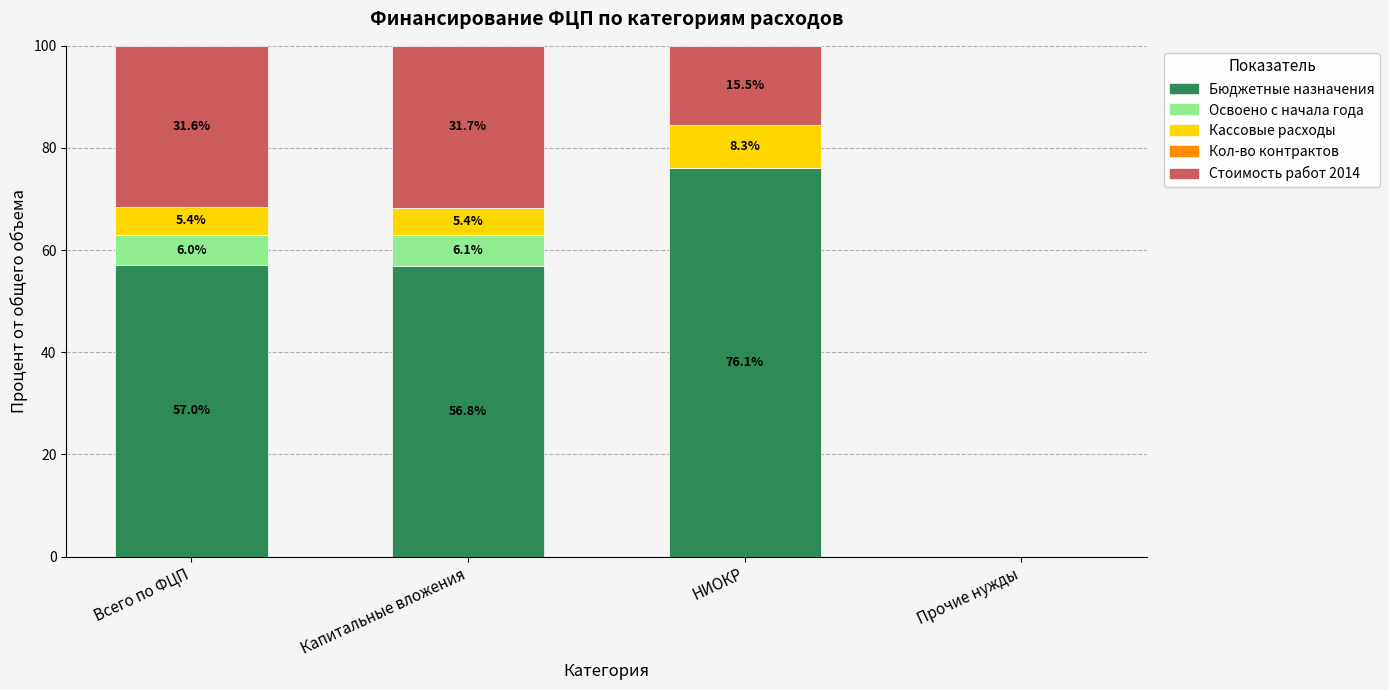

What is the total value across all series at Капитальные вложения?

100.0